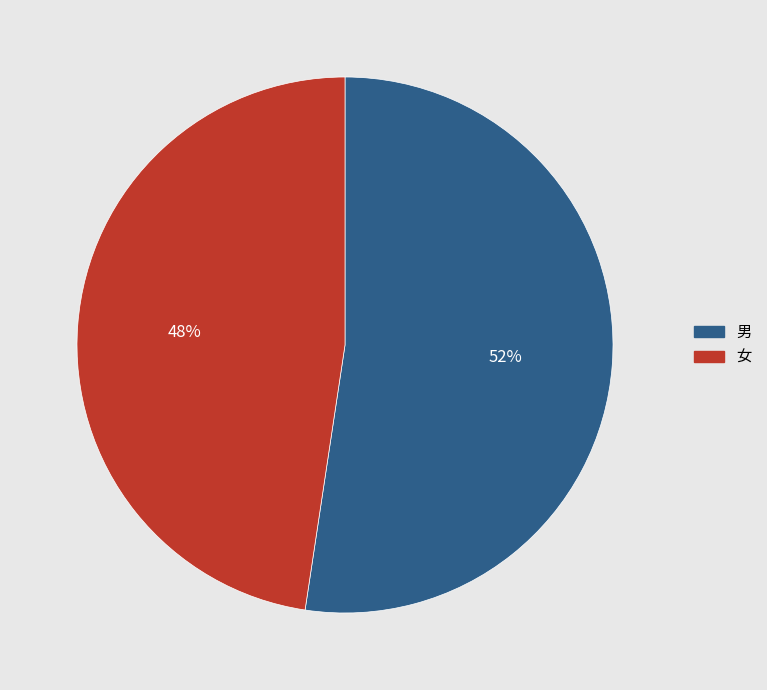

How many slices are in this pie chart?

2